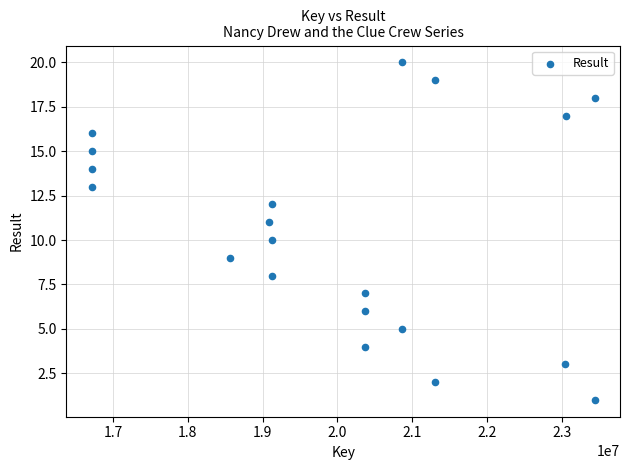

What is the range of Y values (max minus min)?

19